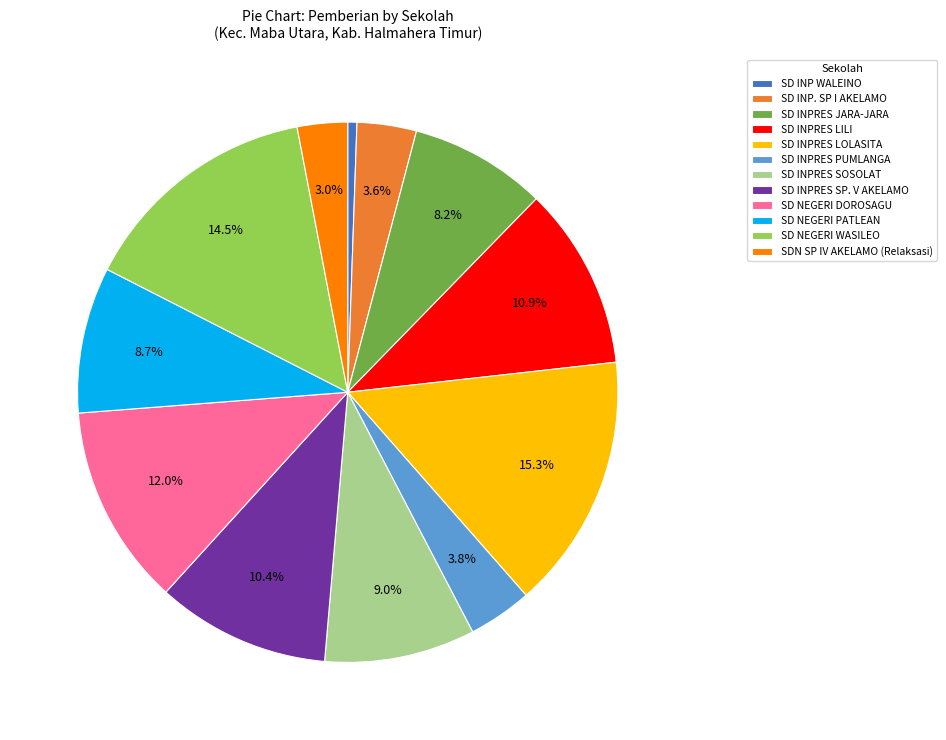

What portion of the pie excludes SD INPRES SP. V AKELAMO?

89.6%